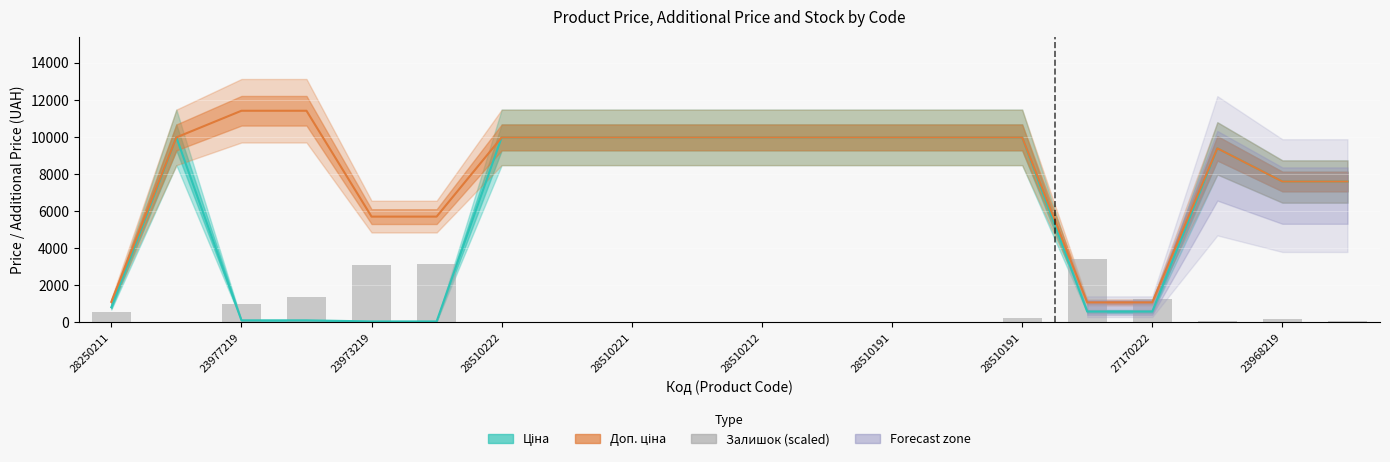

At 28510212, list the series in order from largest to smallest.

Ціна, Доп. ціна, Залишок (scaled)